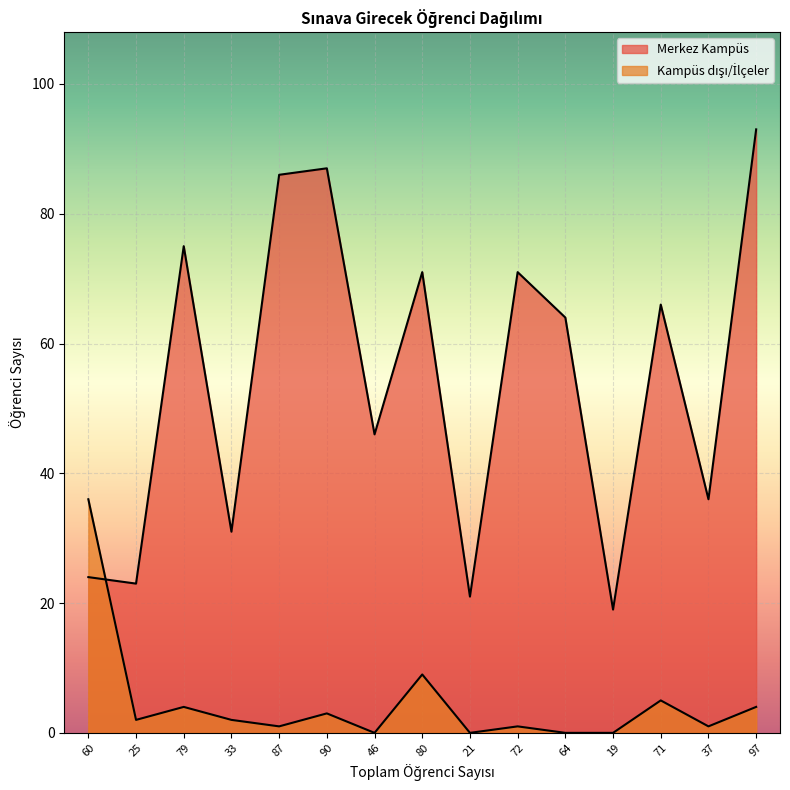

Is it true that Kampüs dışı/İlçeler equals 5 at 90?

False